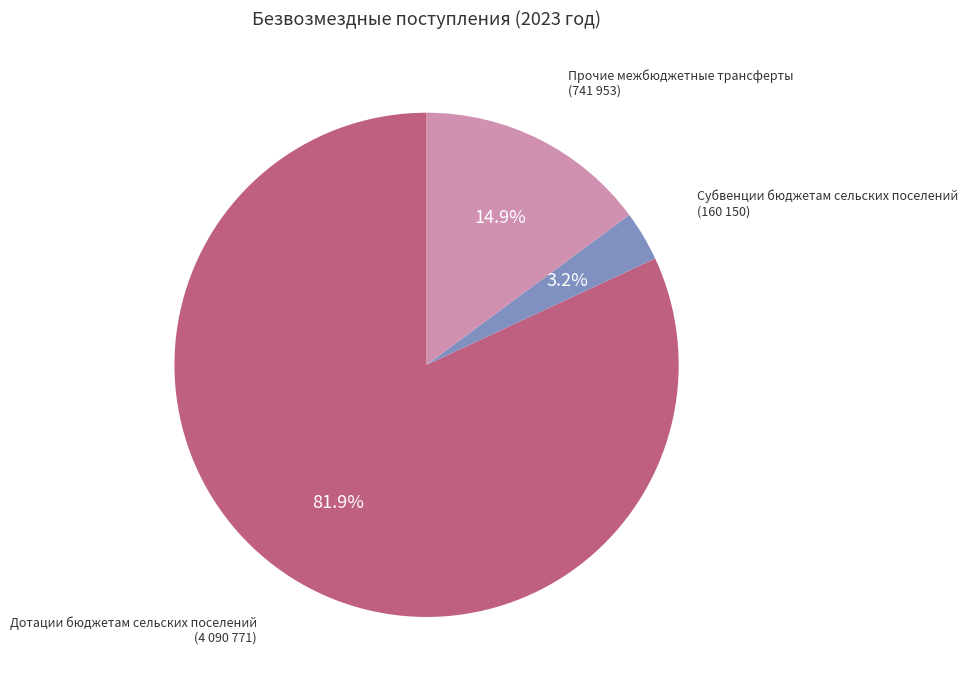

Does any single category account for the majority?

Yes